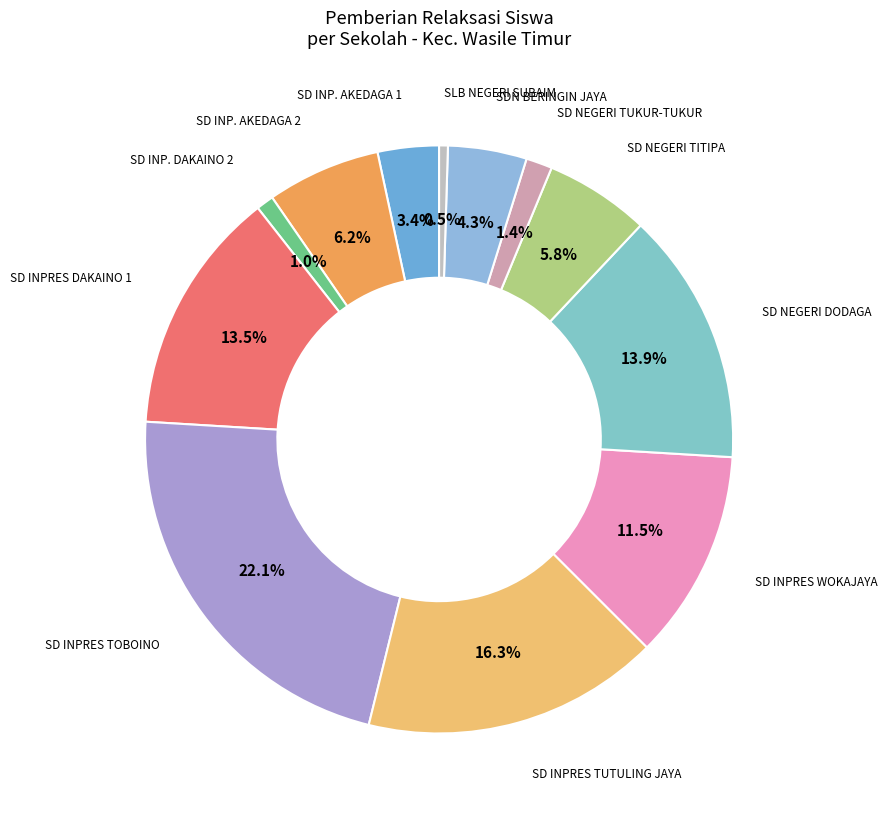

To the nearest percent, what is the difference between the SD INP. AKEDAGA 2 and SD INPRES DAKAINO 1 slice percentages?

7%